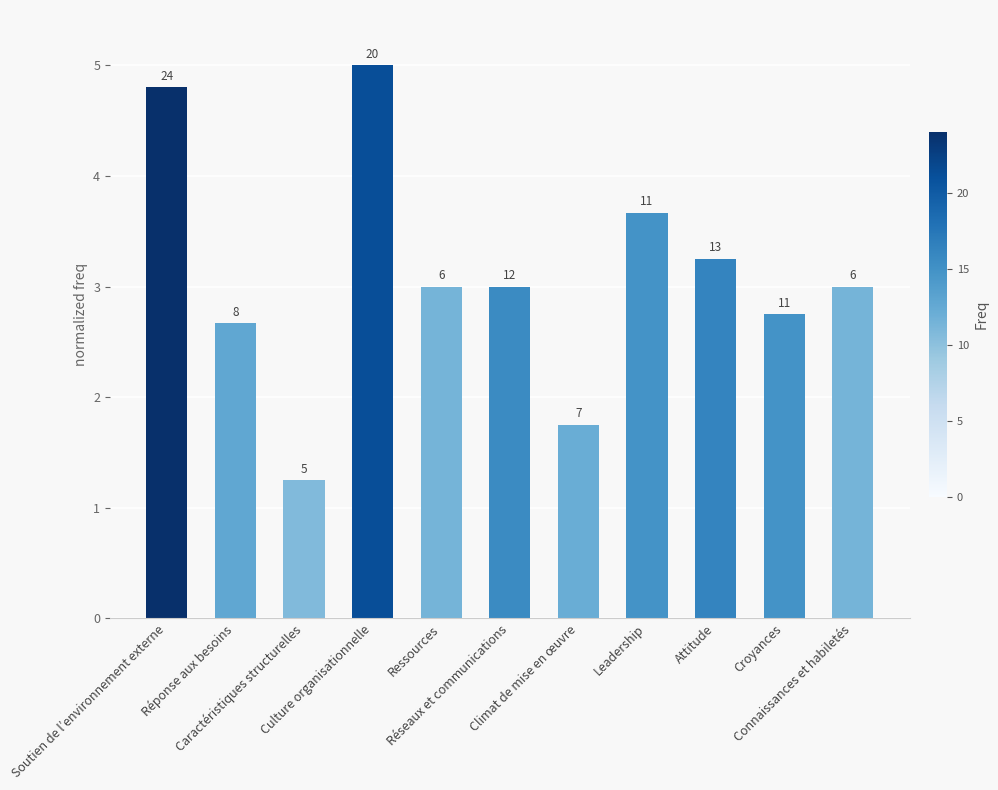

Does the chart contain any negative values?

No